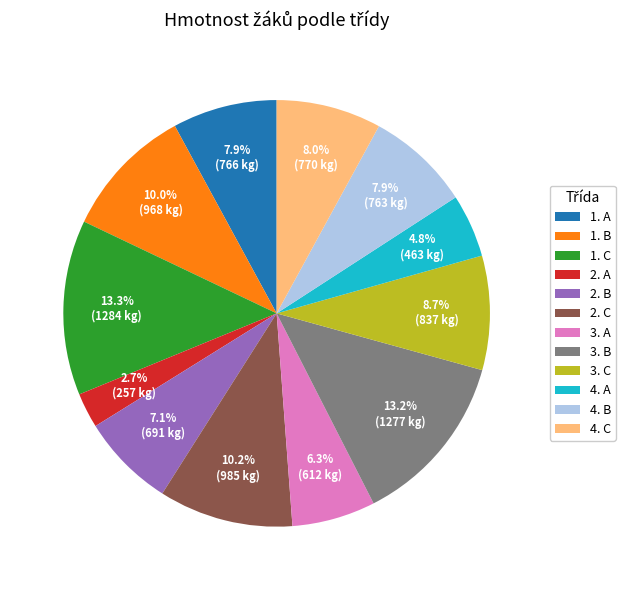

Which slice is the smallest?

2. A